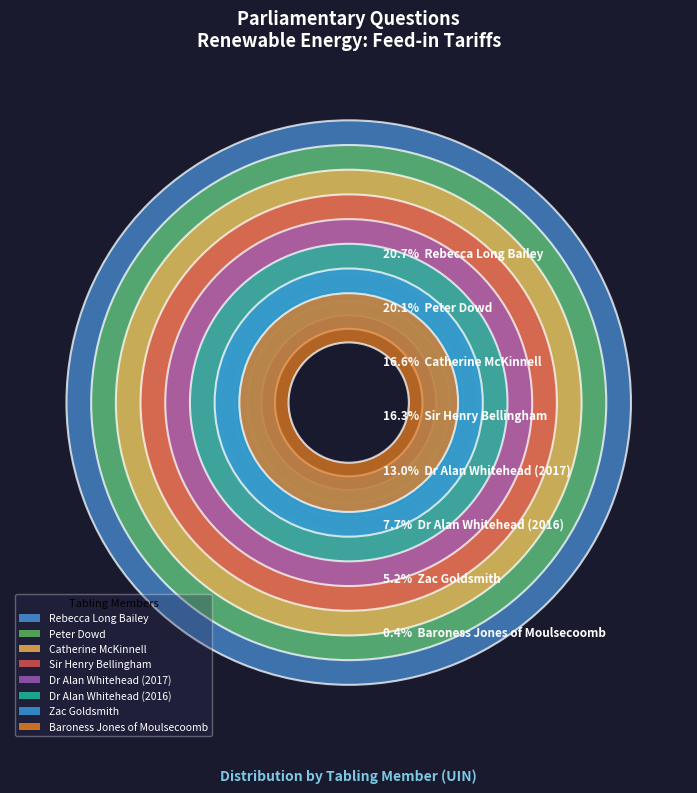

What percentage is the Dr Alan Whitehead (2017) slice, to the nearest percent?

13%